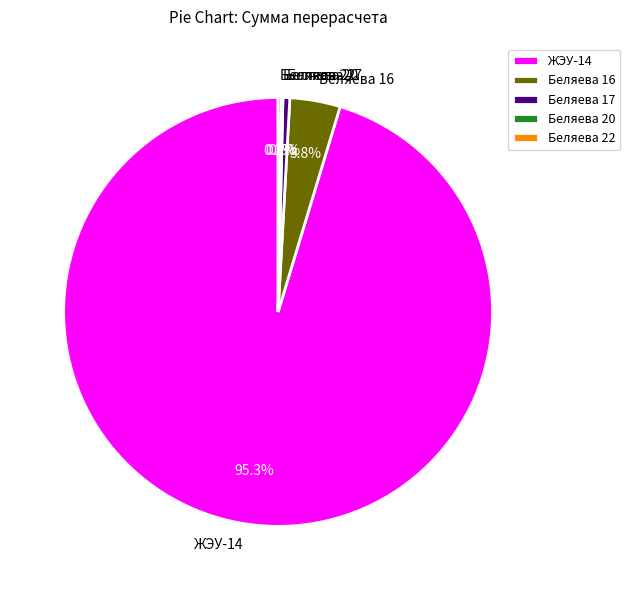

Which category has the biggest portion of the pie?

ЖЭУ-14